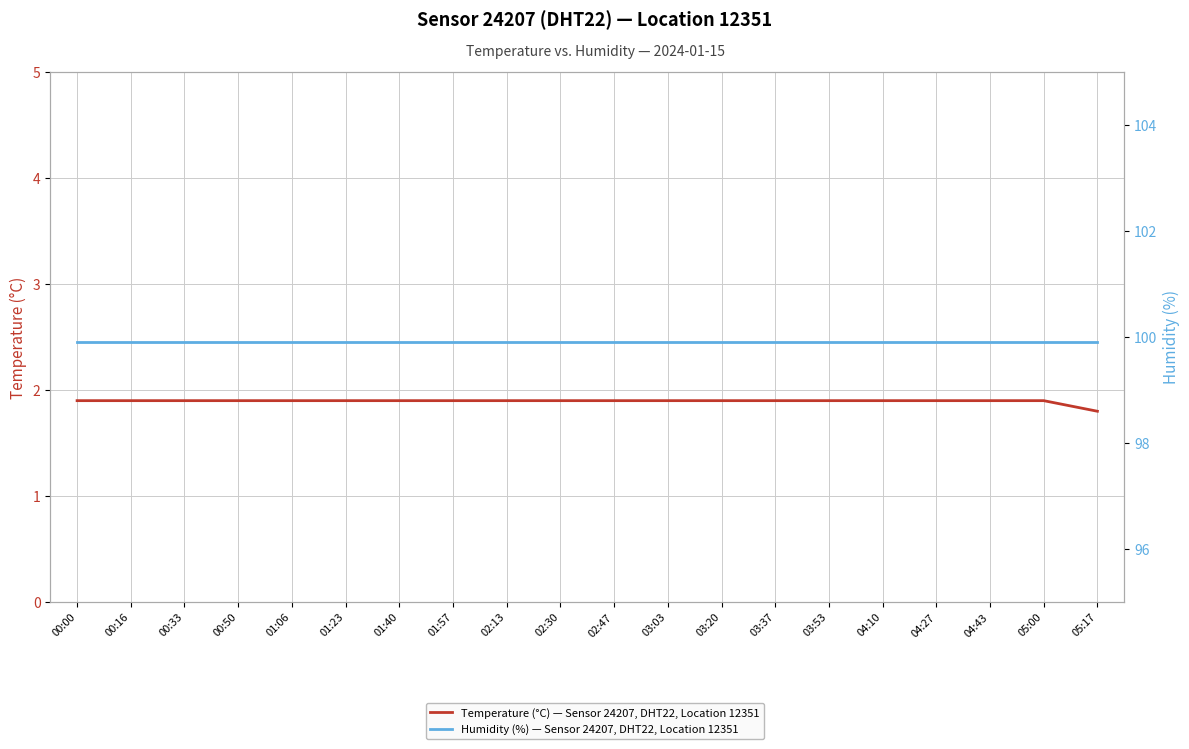

Is this an area chart (filled region under the line)?

No